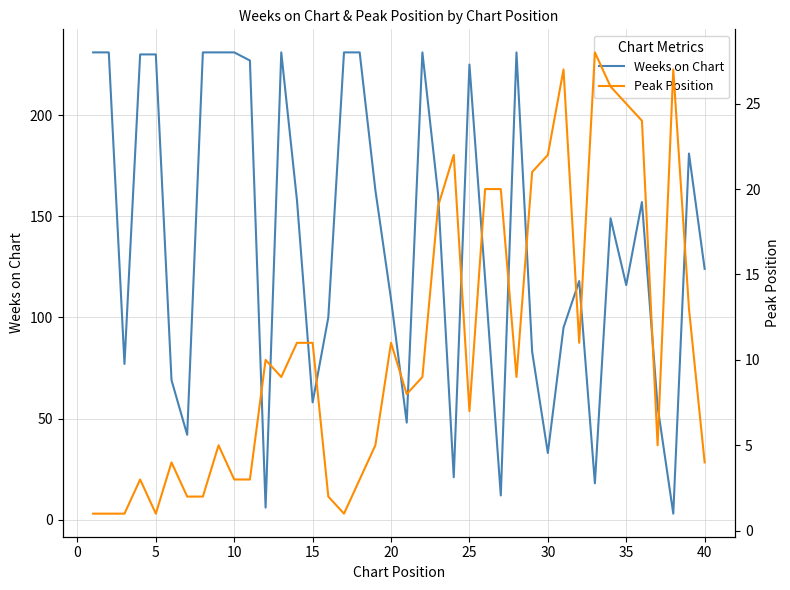

How many values in the Weeks on Chart series are below 149?

20